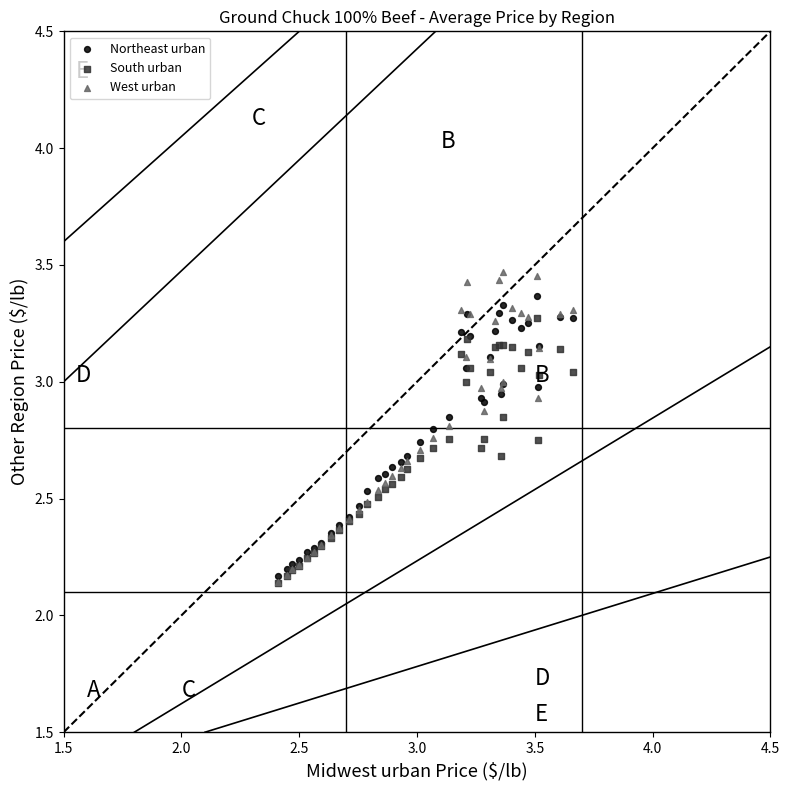

What are all the series names shown in the legend?

Northeast urban, South urban, West urban